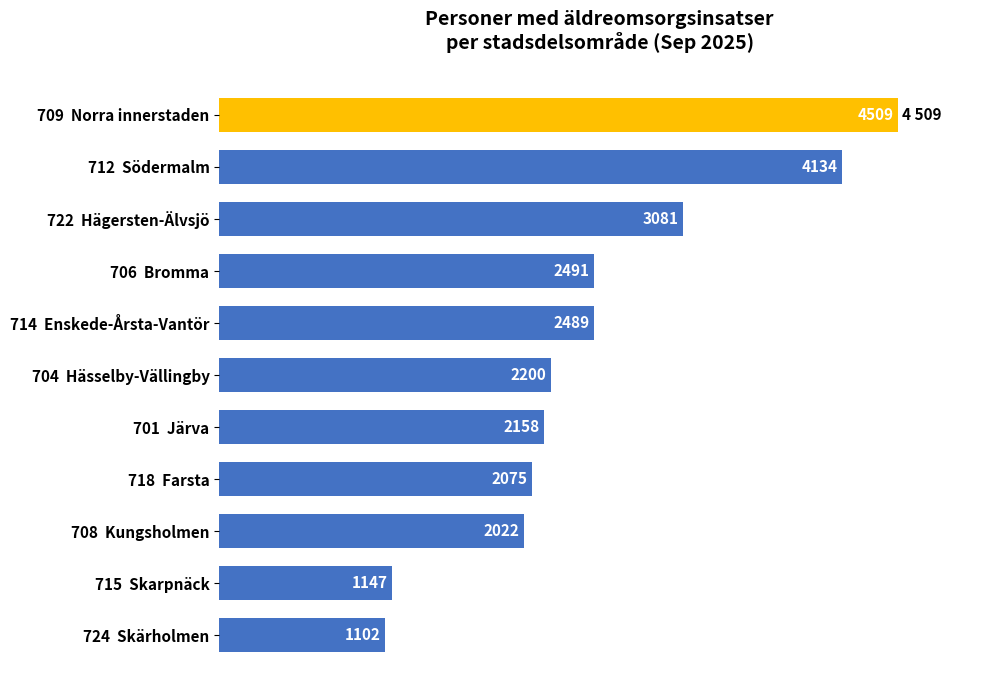

Is it true that the value at 718  Farsta is 3203?

False